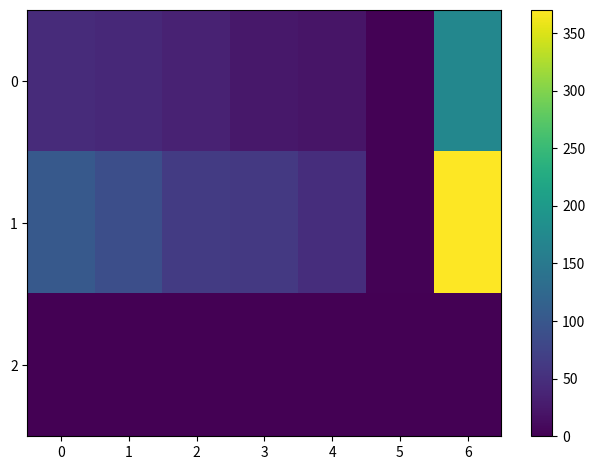

Which series has the largest range (max minus min)?

1